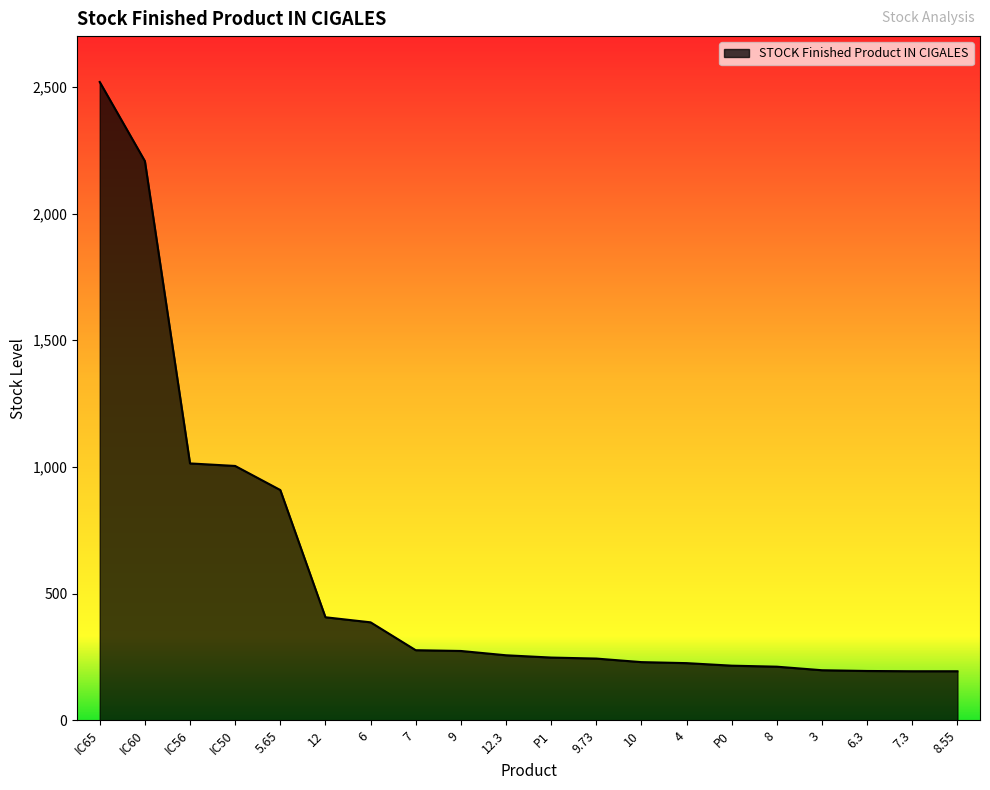

At which label is the value closest to 1356?

IC56